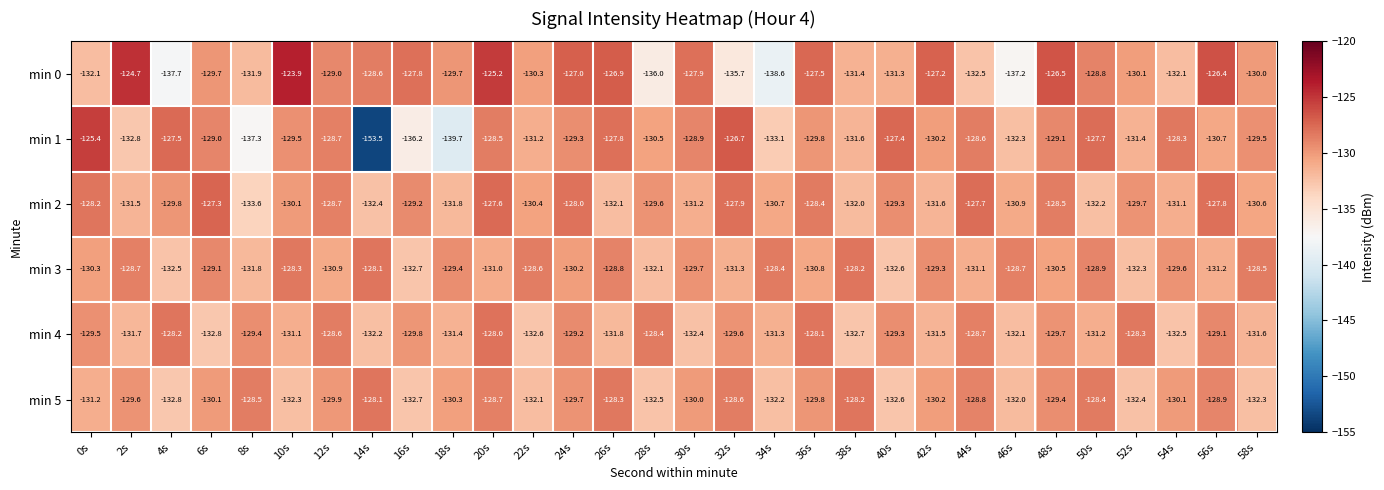

What is the total value across all series at 58s?

-782.5